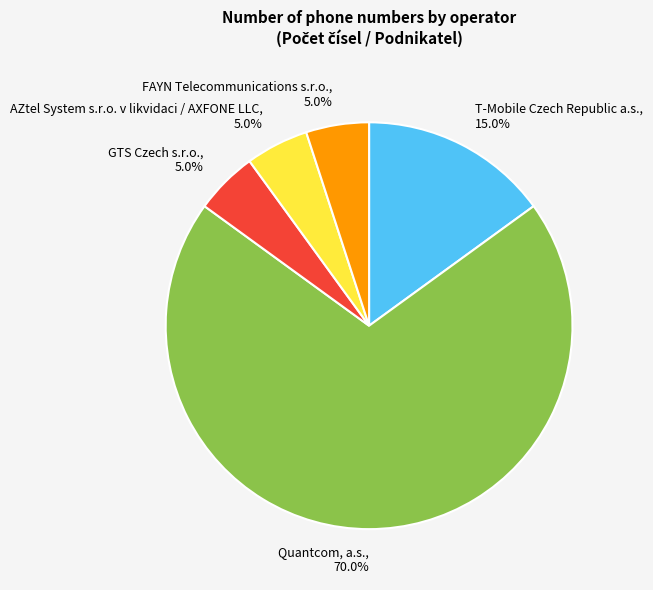

Is it true that GTS Czech s.r.o. is 16% of the pie?

False